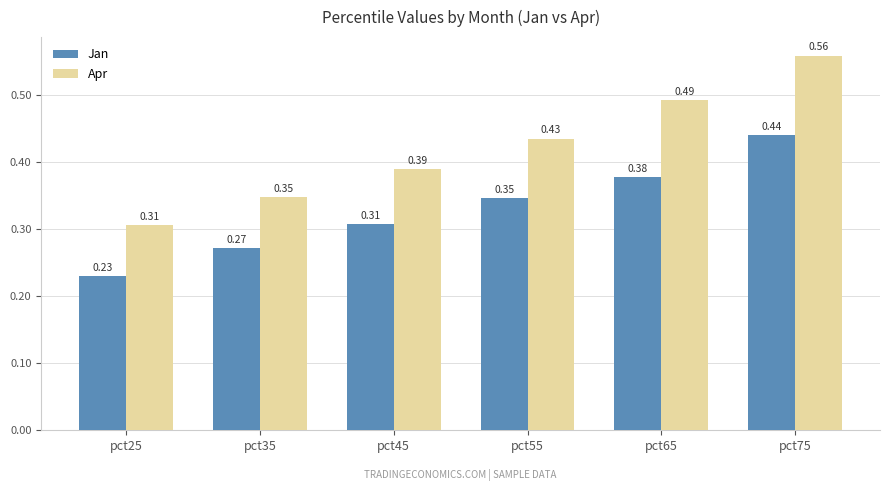

Which series changed the most between pct55 and pct75?

Apr